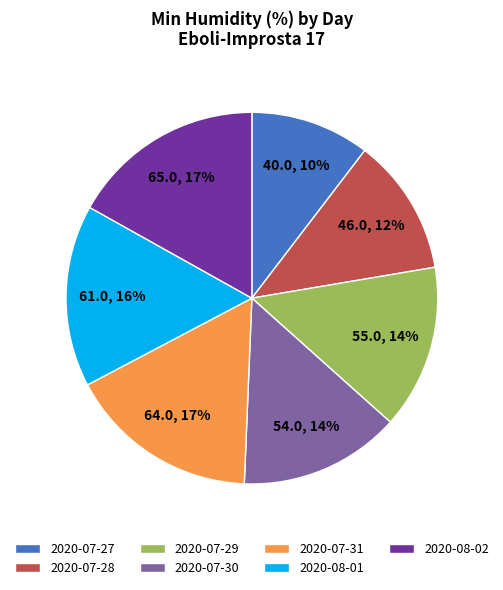

To the nearest percent, what is the average slice percentage?

14%